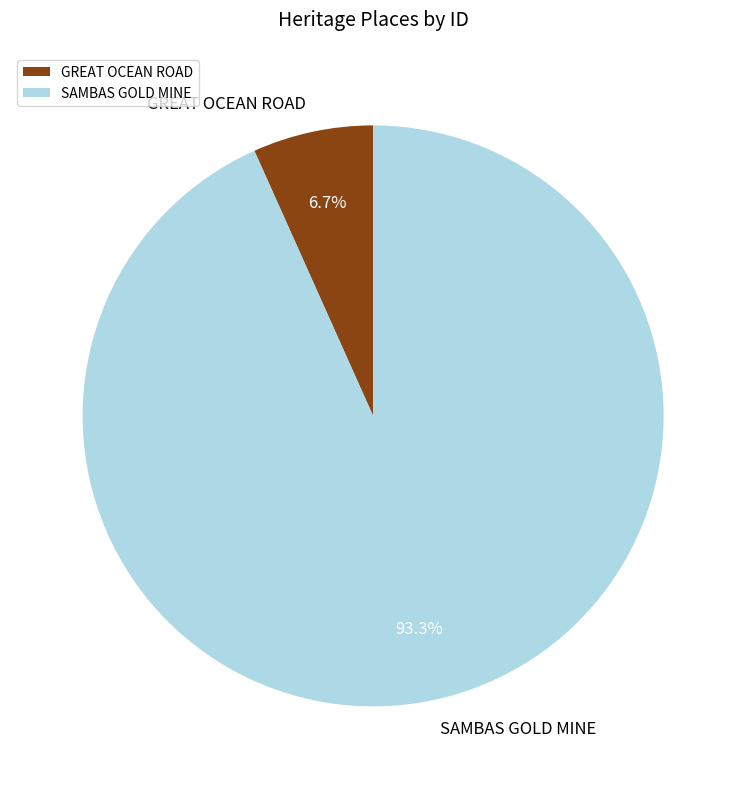

What is the majority slice?

SAMBAS GOLD MINE